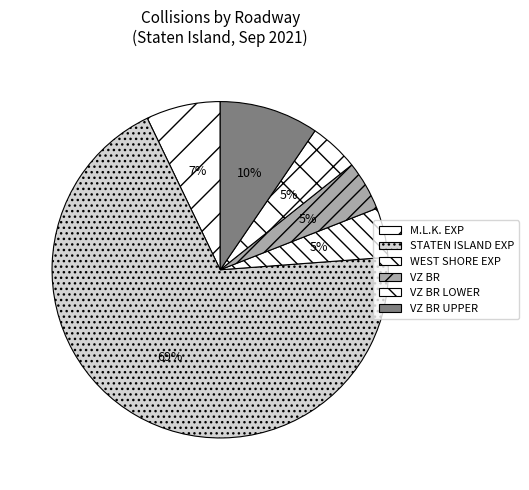

What is the majority slice?

STATEN ISLAND EXP